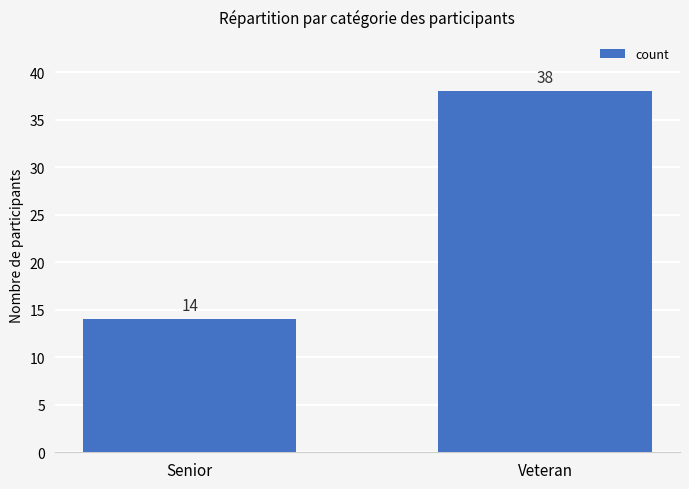

What is the label of the 1st bar from the left?

Senior